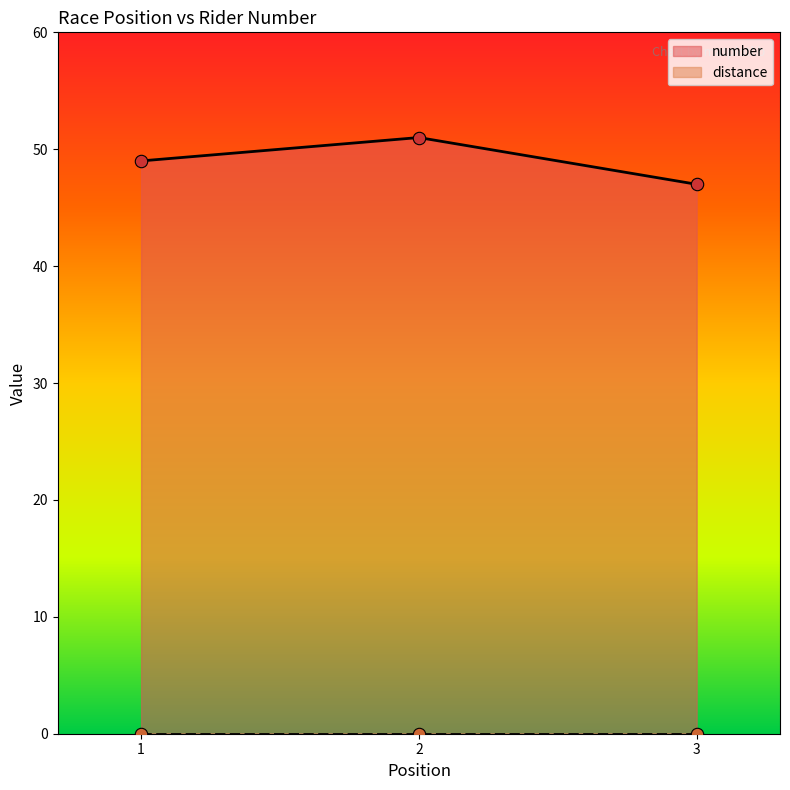

What is the change in value from 2 to 3?

-4